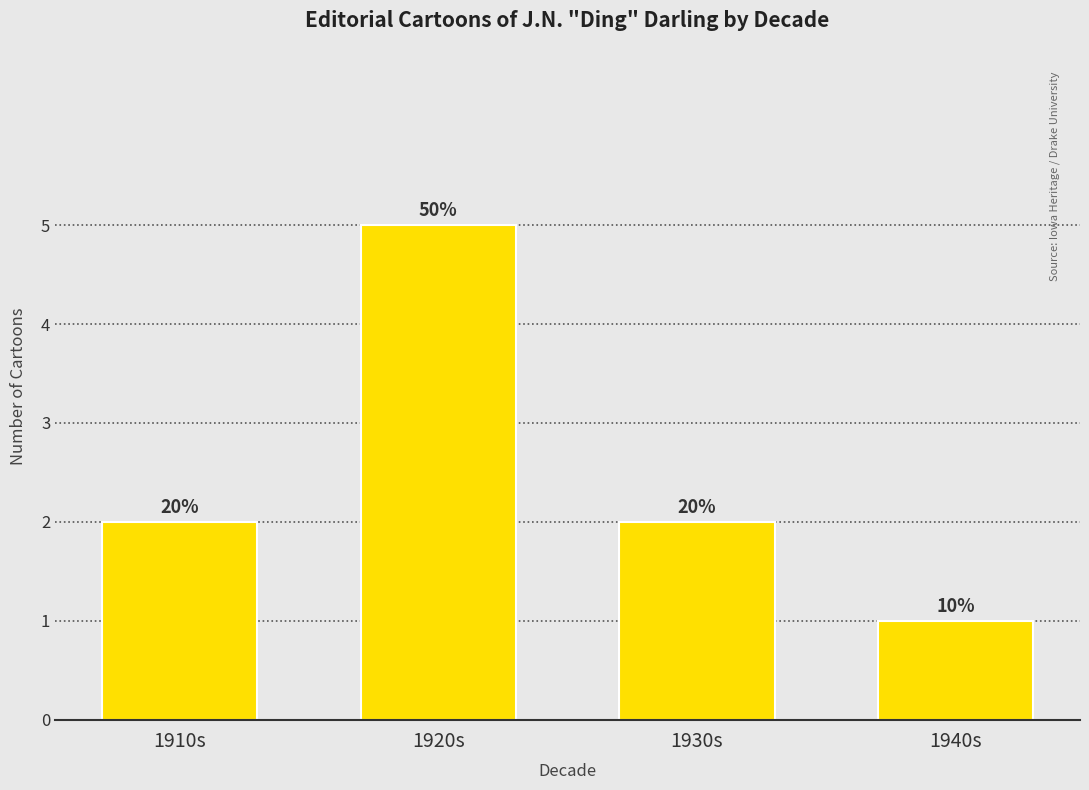

Reading left to right, extract all data points from this chart.

2	5	2	1